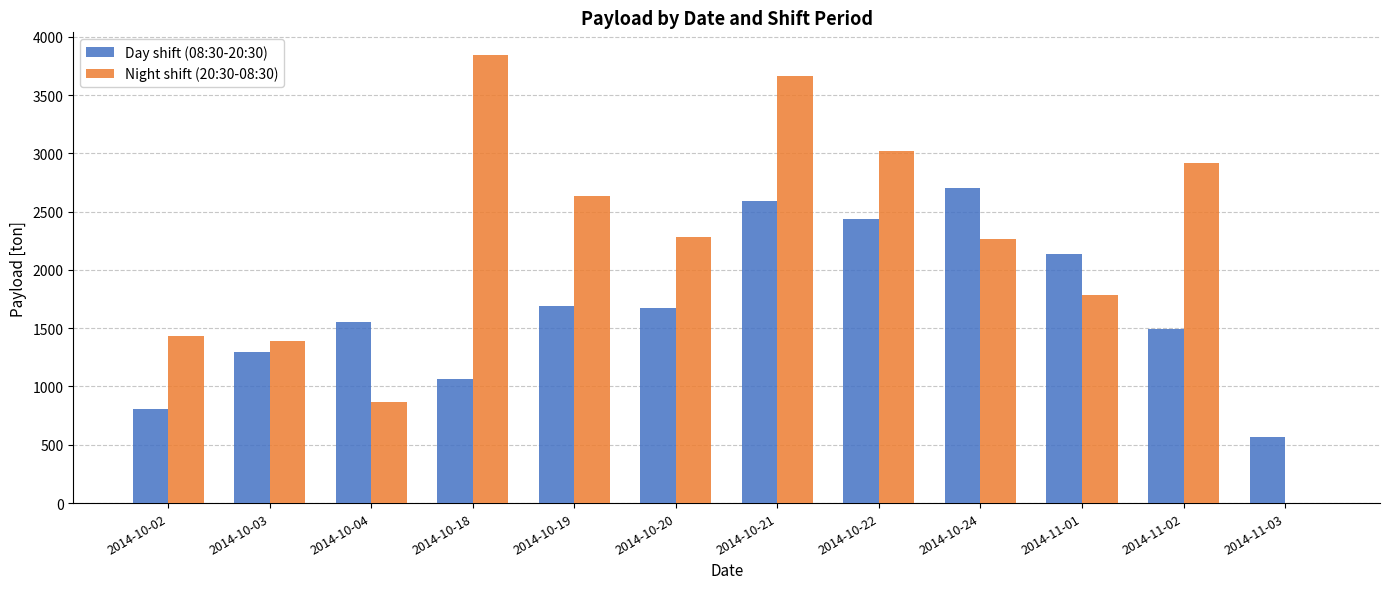

Which series has the largest range (max minus min)?

Night shift (20:30-08:30)